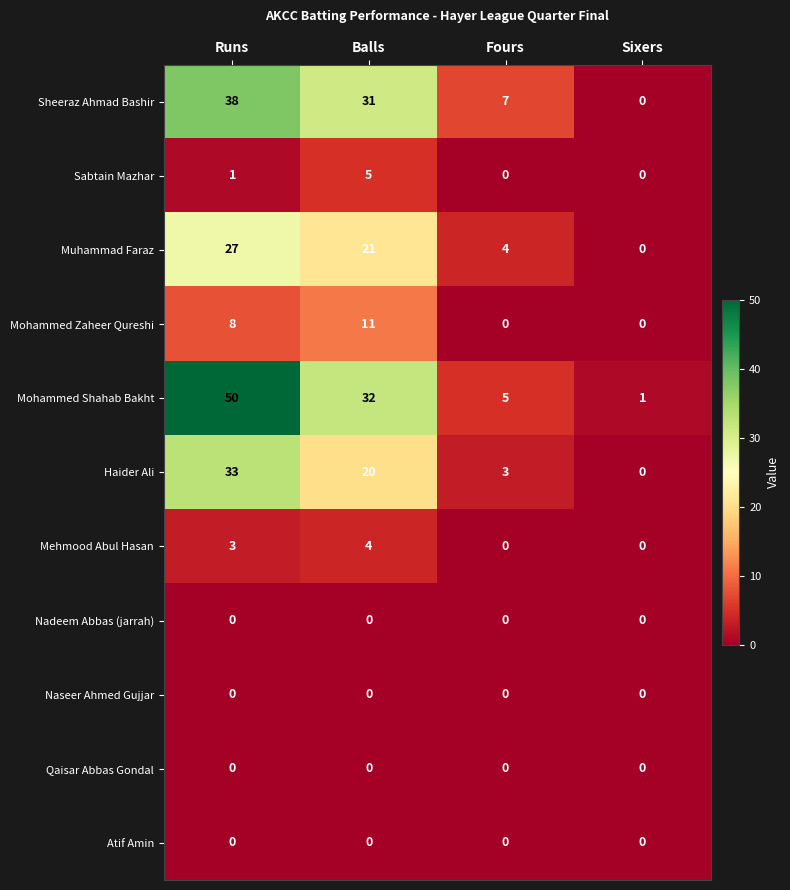

What is the difference between the maximum and second lowest values in the Mohammed Zaheer Qureshi series?

11